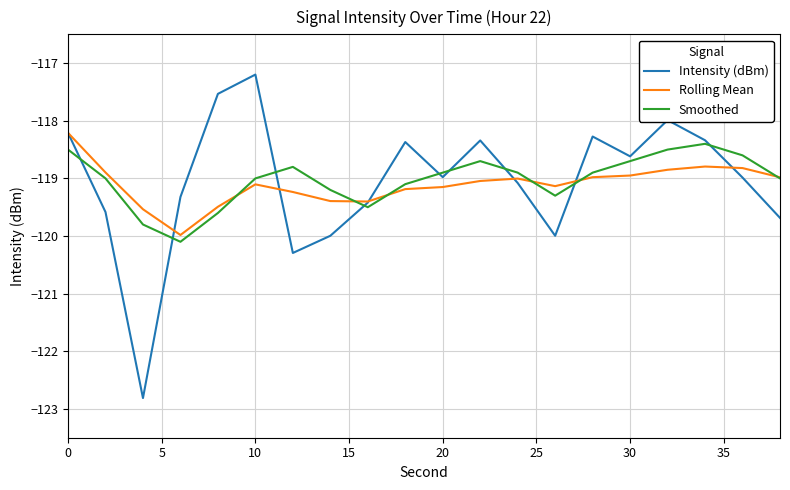

What is the smallest value displayed?

-122.8